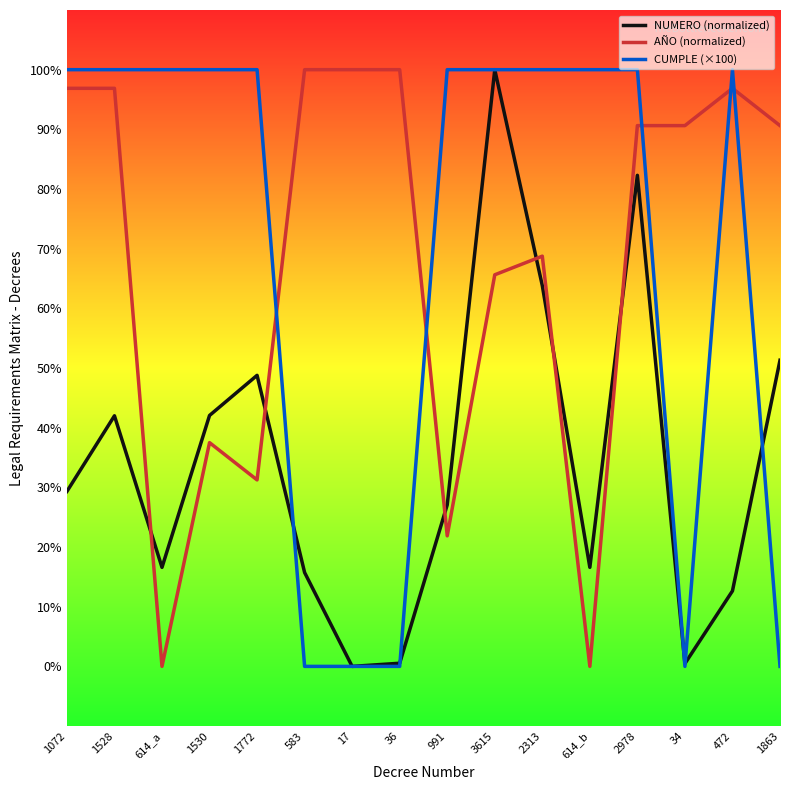

How many intersections are there between AÑO (normalized) and NUMERO (normalized)?

6